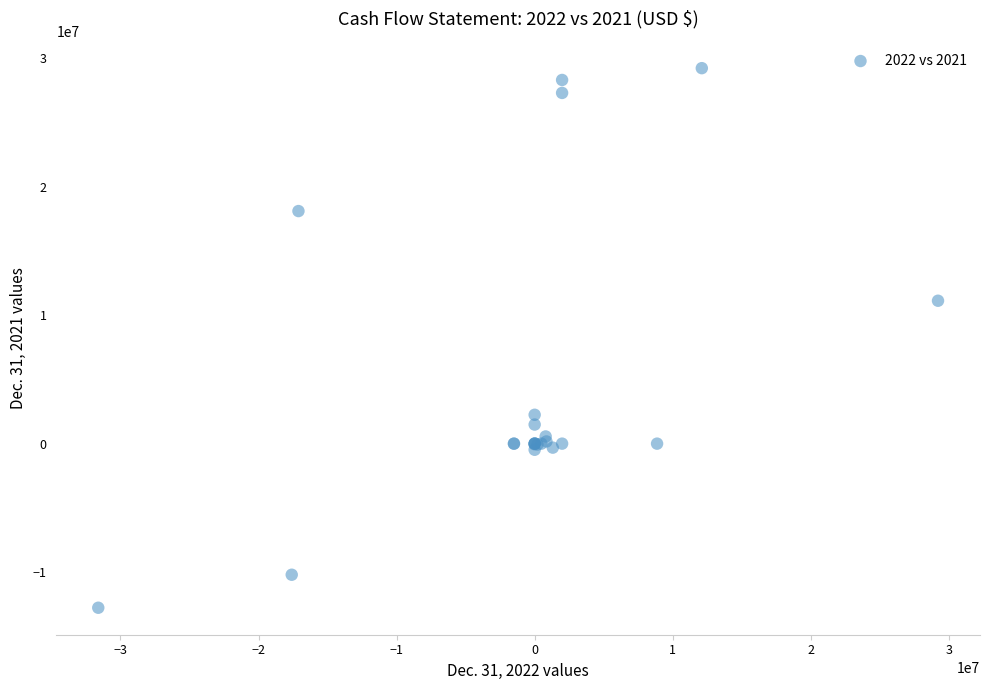

What Y value in the scatter plot is closest to 8223071?

11118614